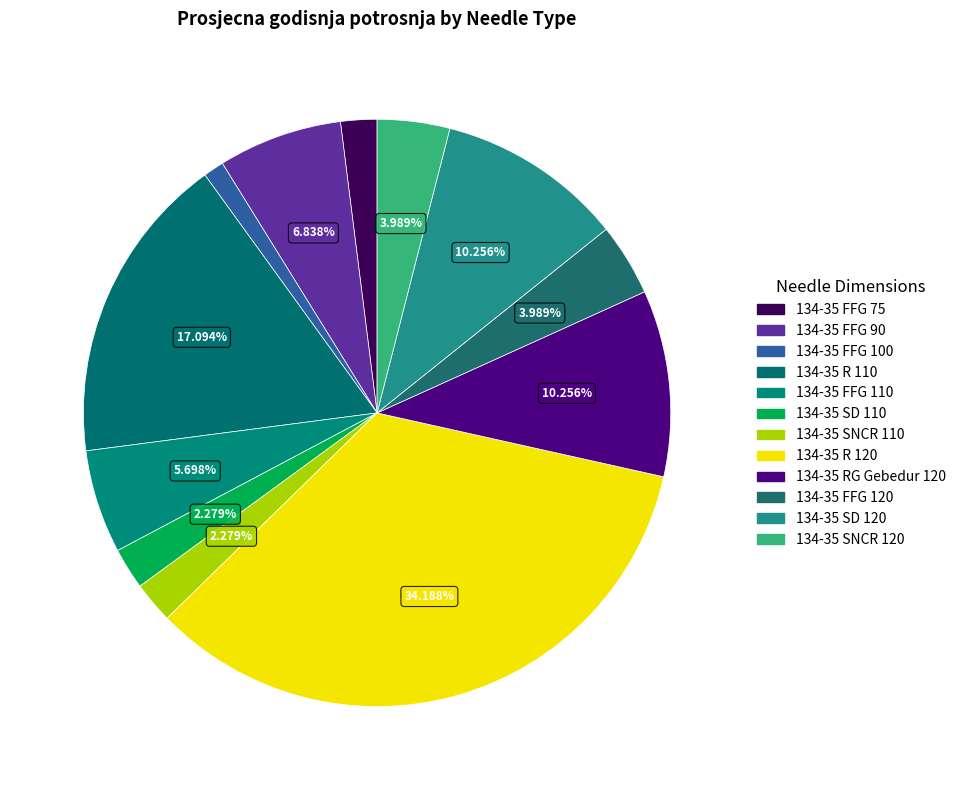

Is there any slice that represents more than half of the pie?

No